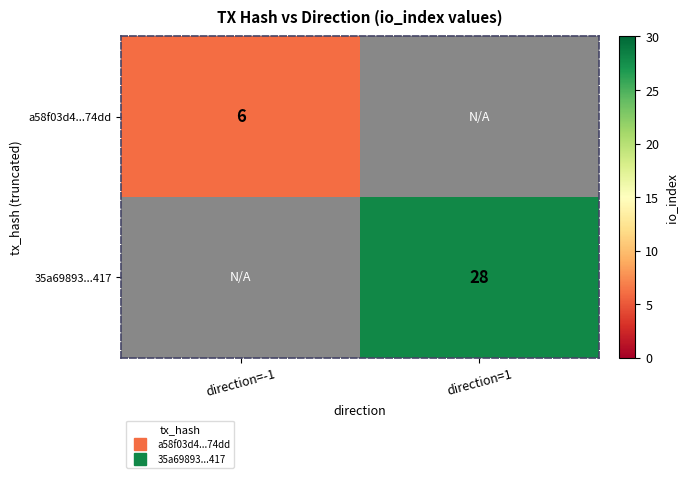

Which has a higher value, direction=-1 or direction=1?

direction=1